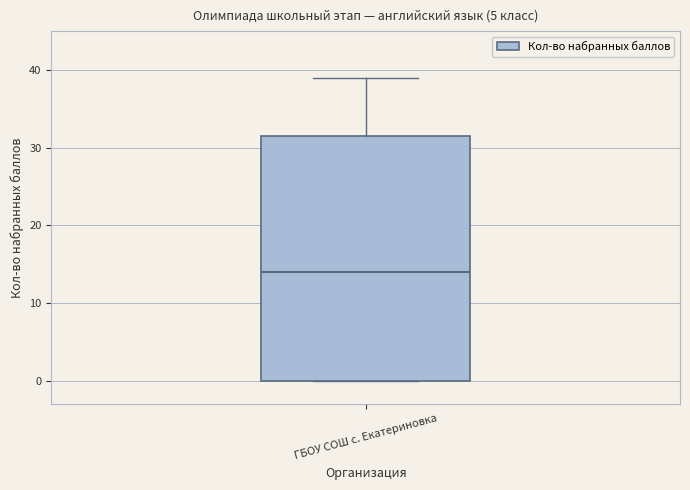

Transcribe this box plot: give where the median line is, the range the box spans, and where the two whiskers end, as read against the y-axis. The values are not printed on the chart, so give them approximately, as read against the axis.

median 14, box 0 to 32, whiskers 0 to 39